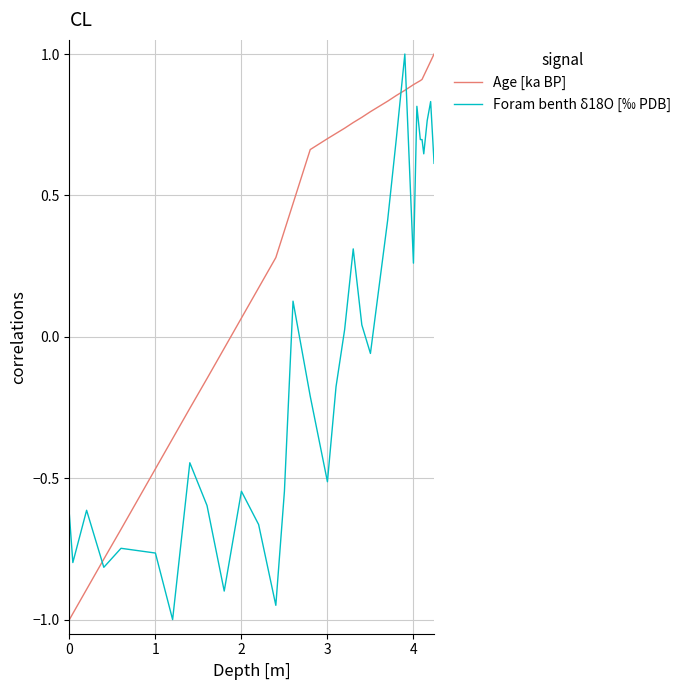

What is the difference between the maximum and minimum values in the Foram benth δ18O [‰ PDB] series?

2.0